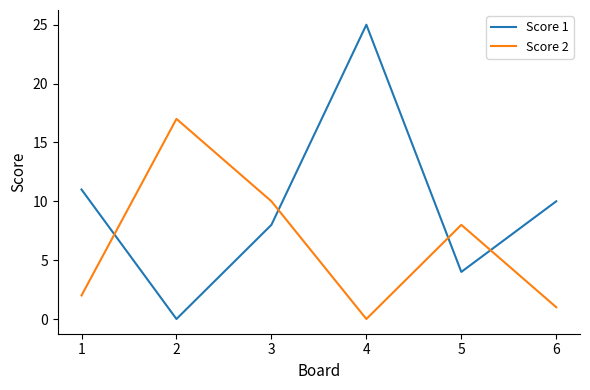

What is the difference between the maximum and minimum values in the Score 1 series?

25